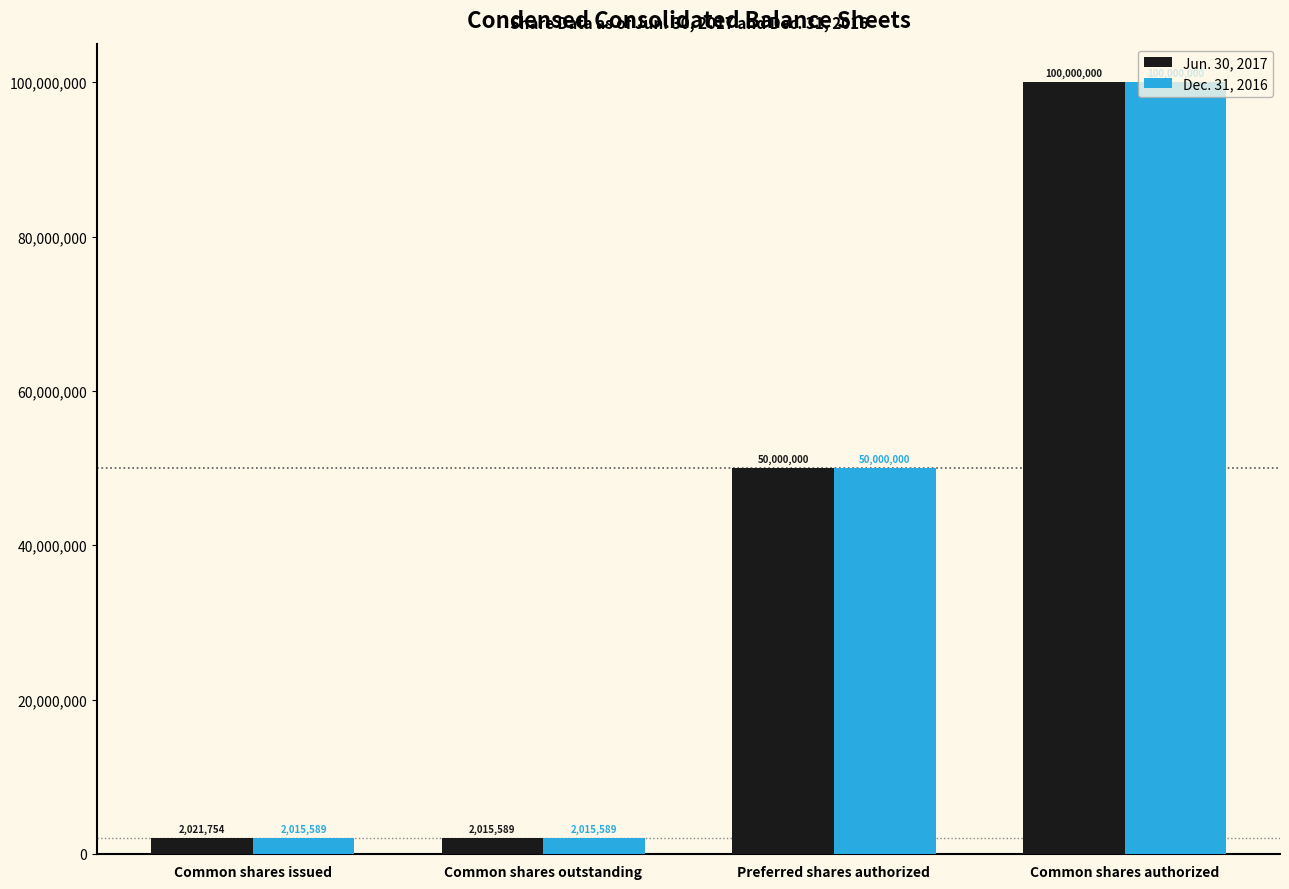

The value of Jun. 30, 2017 at Common shares issued is 2021754. True or false?

True